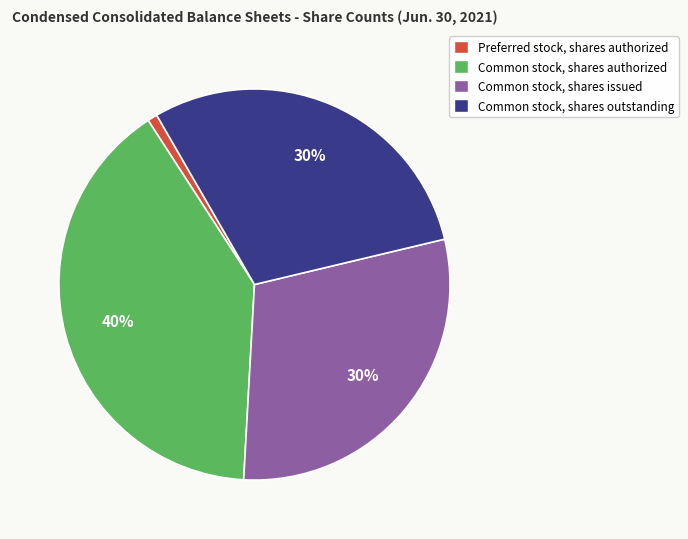

How many segments does this pie chart have?

4